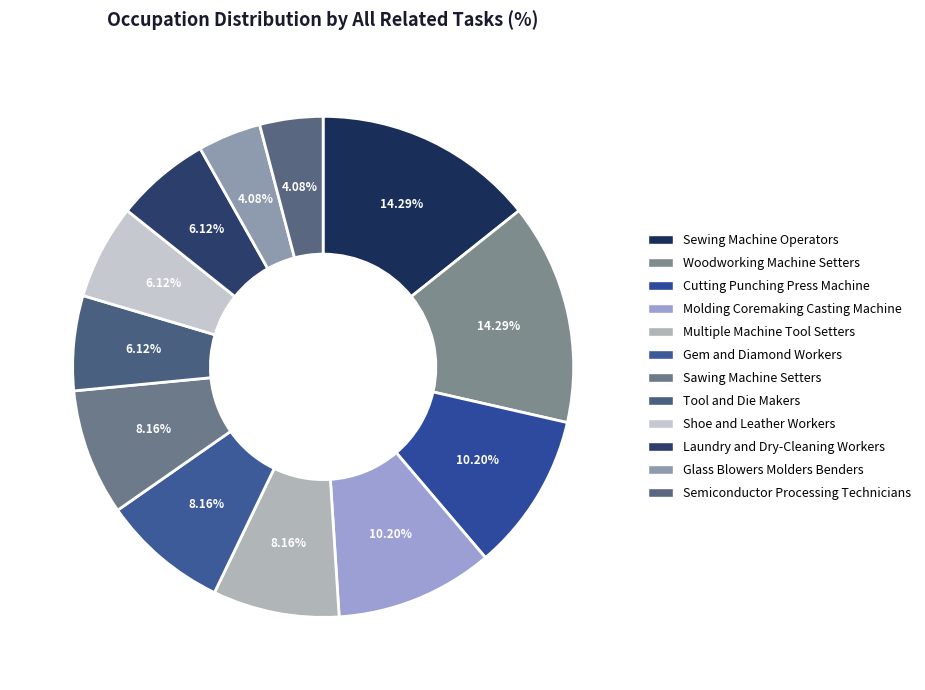

To the nearest percent, what percentage of the pie is Gem and Diamond Workers?

8%